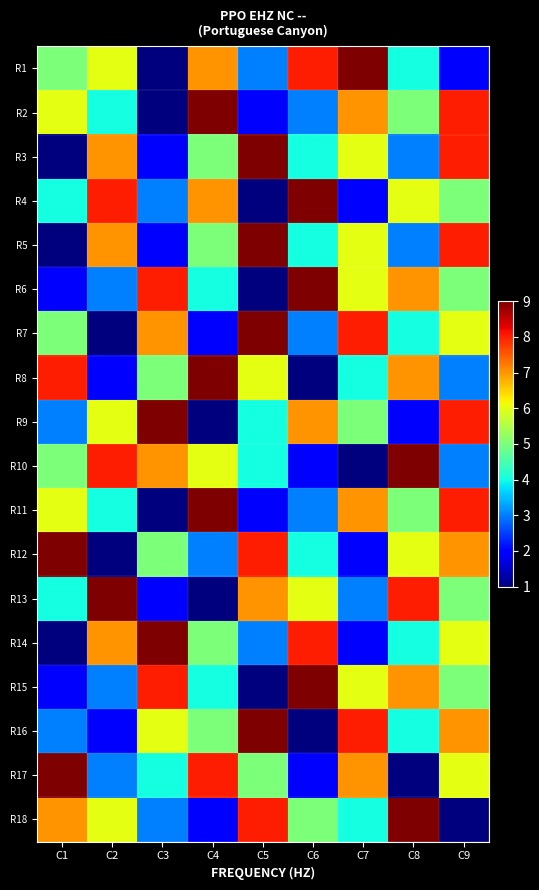

Reading left to right, extract all data points from this chart.

R1: C1=5	C2=6	C3=1	C4=7	C5=3	C6=8	C7=9	C8=4	C9=2
R2: C1=6	C2=4	C3=1	C4=9	C5=2	C6=3	C7=7	C8=5	C9=8
R3: C1=1	C2=7	C3=2	C4=5	C5=9	C6=4	C7=6	C8=3	C9=8
R4: C1=4	C2=8	C3=3	C4=7	C5=1	C6=9	C7=2	C8=6	C9=5
R5: C1=1	C2=7	C3=2	C4=5	C5=9	C6=4	C7=6	C8=3	C9=8
R6: C1=2	C2=3	C3=8	C4=4	C5=1	C6=9	C7=6	C8=7	C9=5
R7: C1=5	C2=1	C3=7	C4=2	C5=9	C6=3	C7=8	C8=4	C9=6
R8: C1=8	C2=2	C3=5	C4=9	C5=6	C6=1	C7=4	C8=7	C9=3
R9: C1=3	C2=6	C3=9	C4=1	C5=4	C6=7	C7=5	C8=2	C9=8
R10: C1=5	C2=8	C3=7	C4=6	C5=4	C6=2	C7=1	C8=9	C9=3
R11: C1=6	C2=4	C3=1	C4=9	C5=2	C6=3	C7=7	C8=5	C9=8
R12: C1=9	C2=1	C3=5	C4=3	C5=8	C6=4	C7=2	C8=6	C9=7
R13: C1=4	C2=9	C3=2	C4=1	C5=7	C6=6	C7=3	C8=8	C9=5
R14: C1=1	C2=7	C3=9	C4=5	C5=3	C6=8	C7=2	C8=4	C9=6
R15: C1=2	C2=3	C3=8	C4=4	C5=1	C6=9	C7=6	C8=7	C9=5
R16: C1=3	C2=2	C3=6	C4=5	C5=9	C6=1	C7=8	C8=4	C9=7
R17: C1=9	C2=3	C3=4	C4=8	C5=5	C6=2	C7=7	C8=1	C9=6
R18: C1=7	C2=6	C3=3	C4=2	C5=8	C6=5	C7=4	C8=9	C9=1